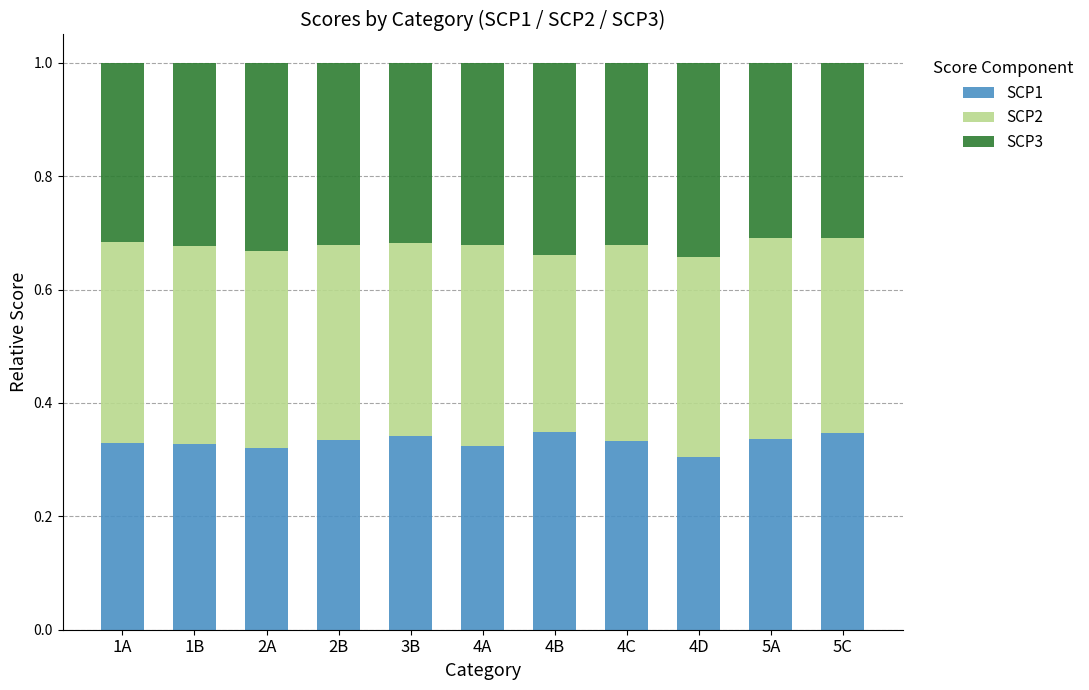

The SCP1 series shows 0.1 at 2A. True or false?

False